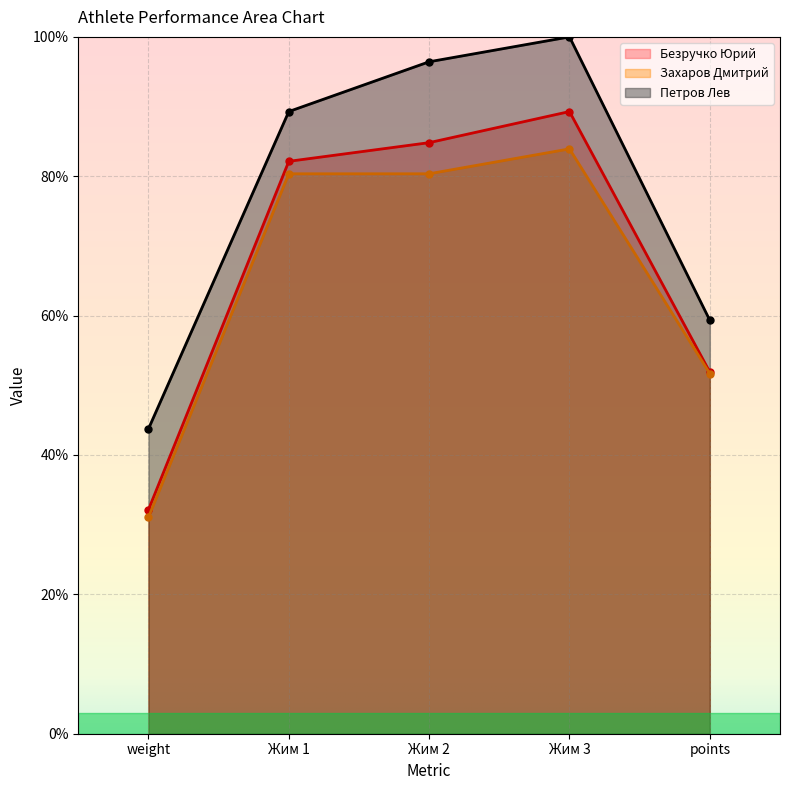

True or false: Захаров Дмитрий and Петров Лев intersect in this chart.

False